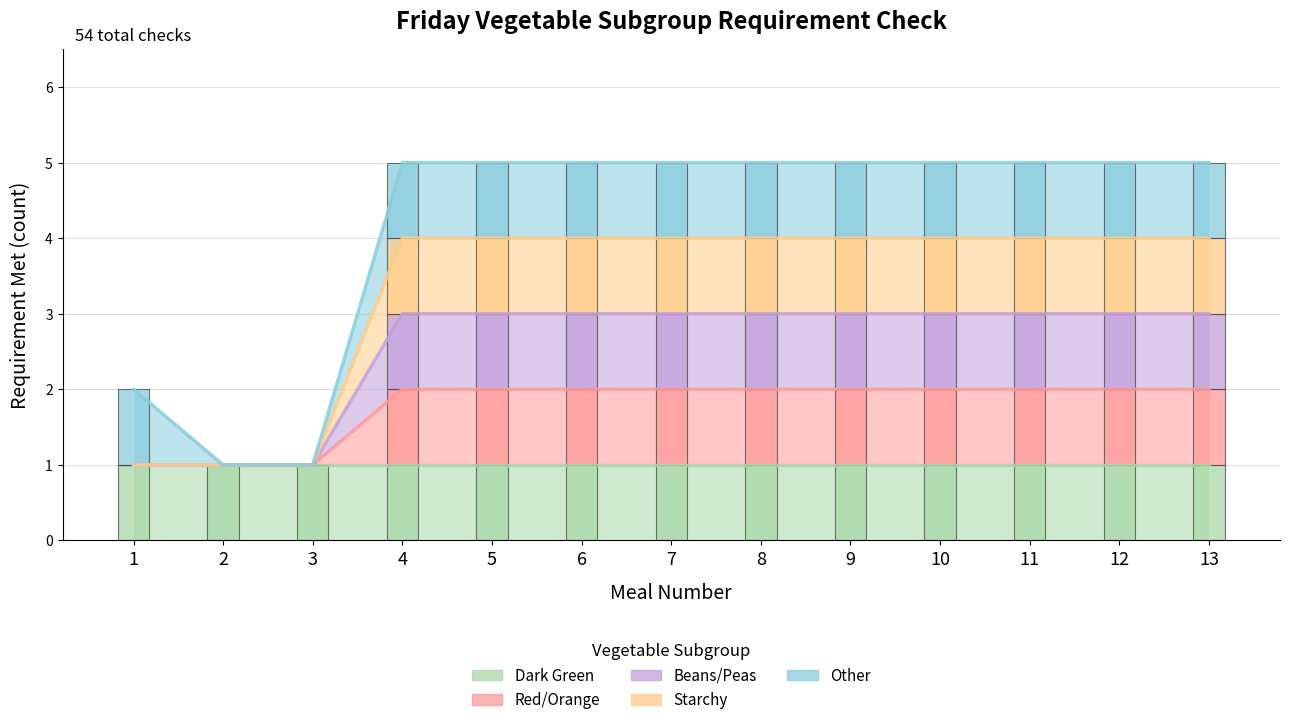

At which label is Starchy closest to 2?

1